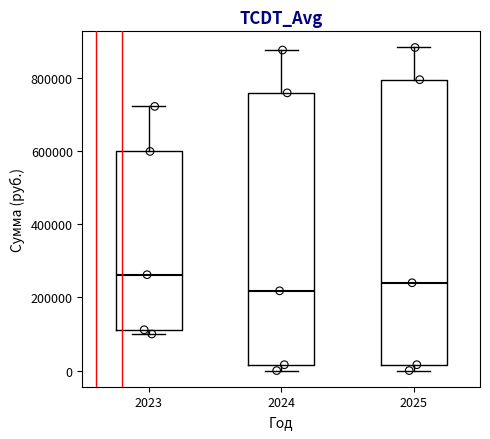

Which box is the tallest, from its lower edge to its upper edge?

2025